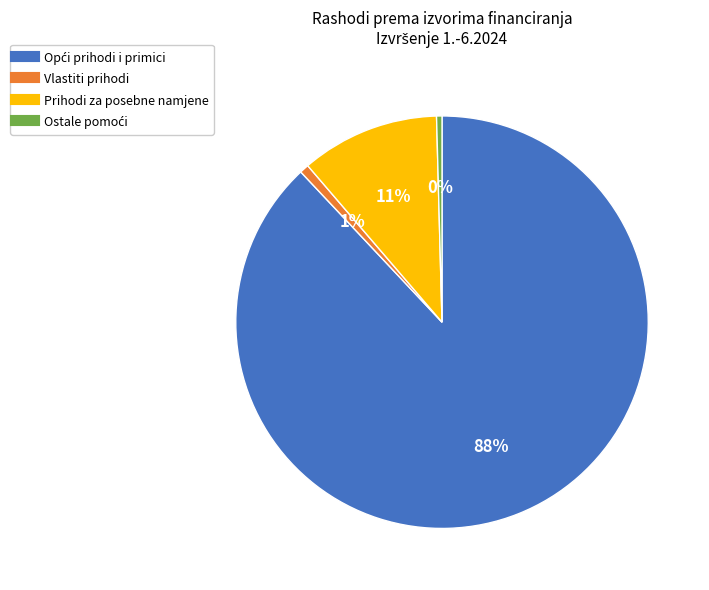

Is there a majority slice in this chart?

Yes